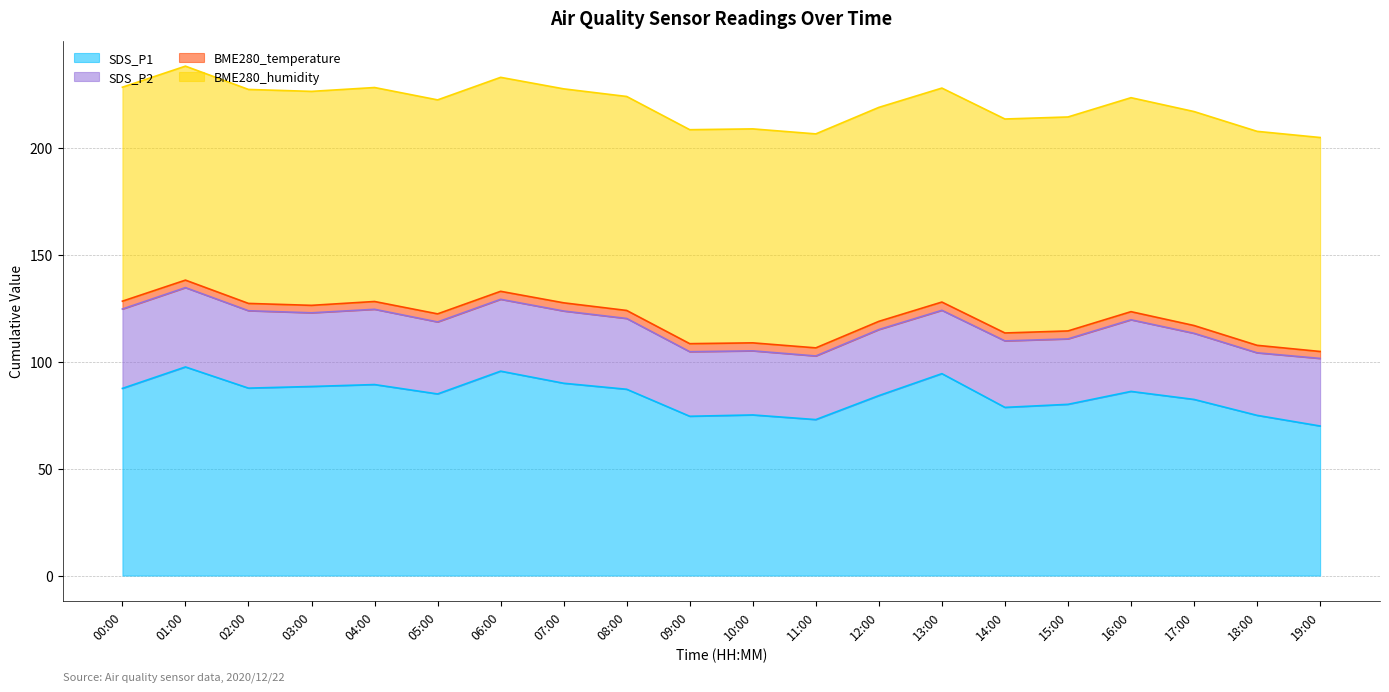

What position from the left is 04:00?

5